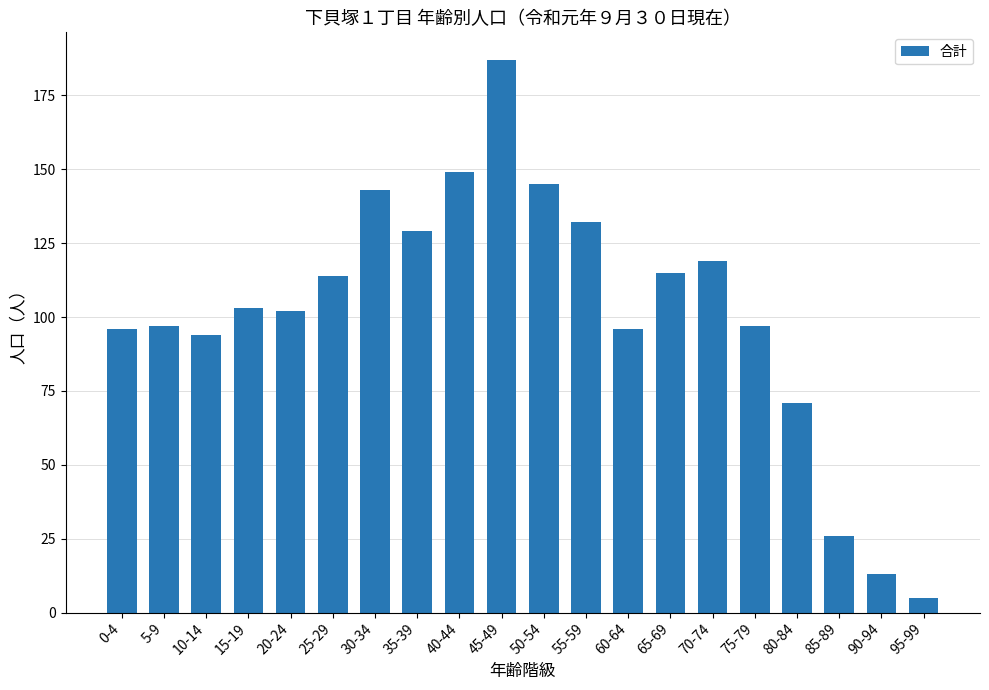

Which label corresponds to the largest value in the chart?

45-49